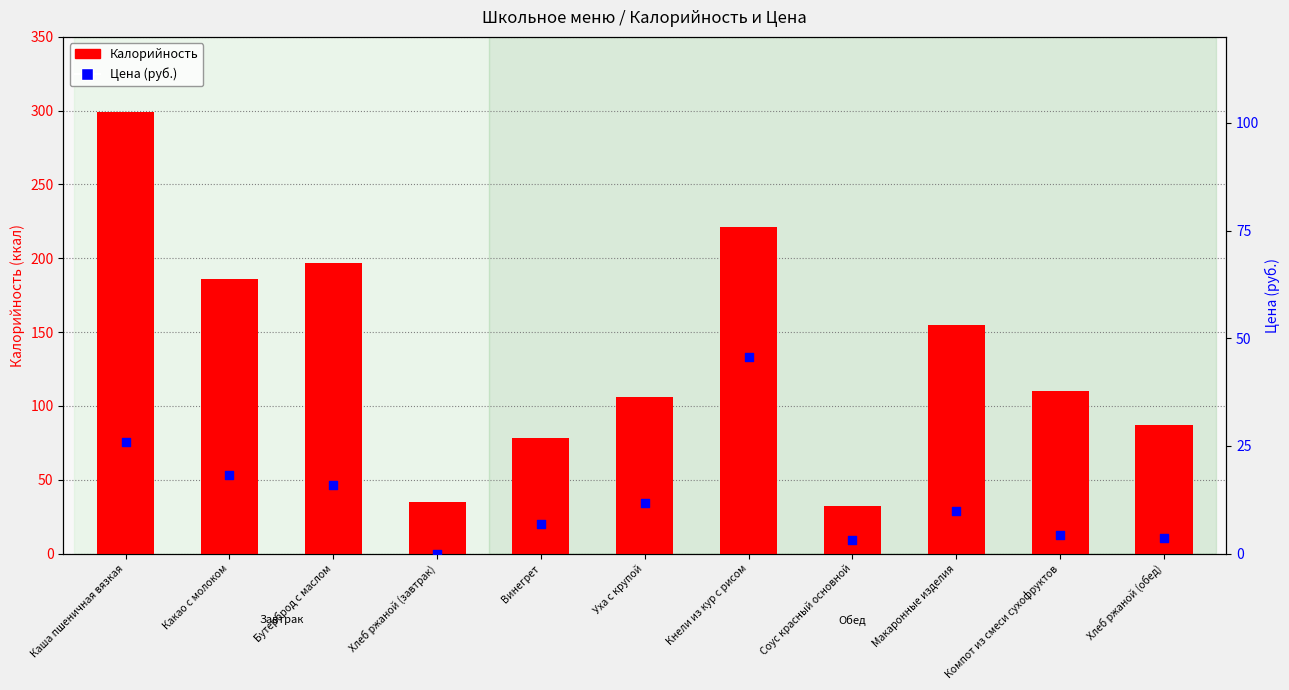

Which series reaches the minimum Y coordinate?

Цена (руб.)